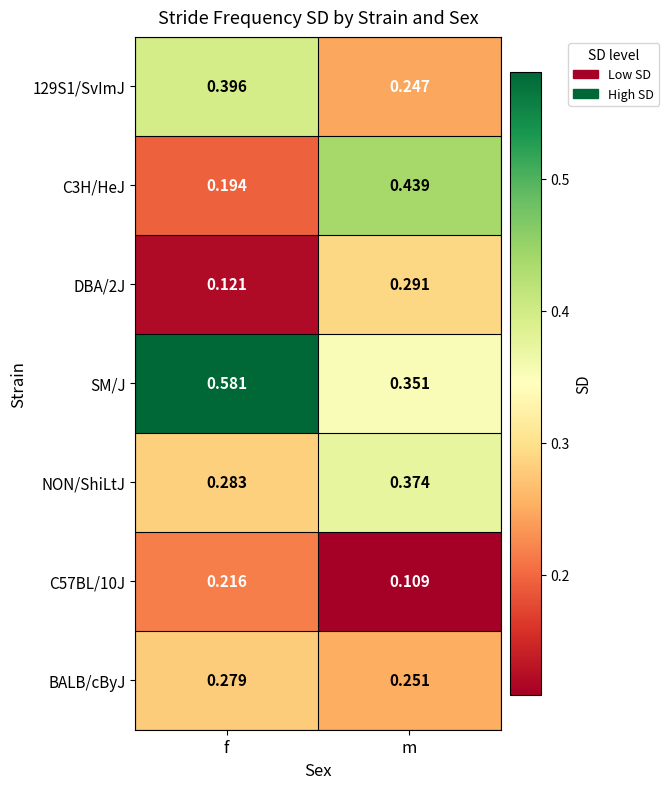

At which label does SM/J reach its minimum?

m